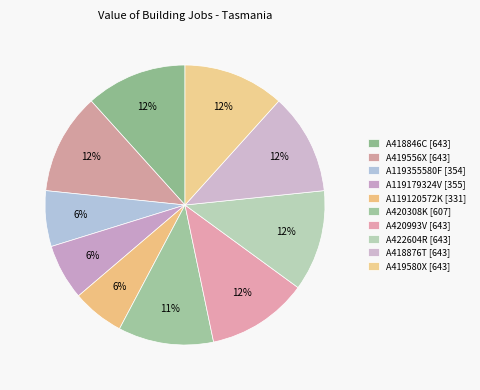

To the nearest percent, what is the combined percentage of A418876T and A419580X?

23%